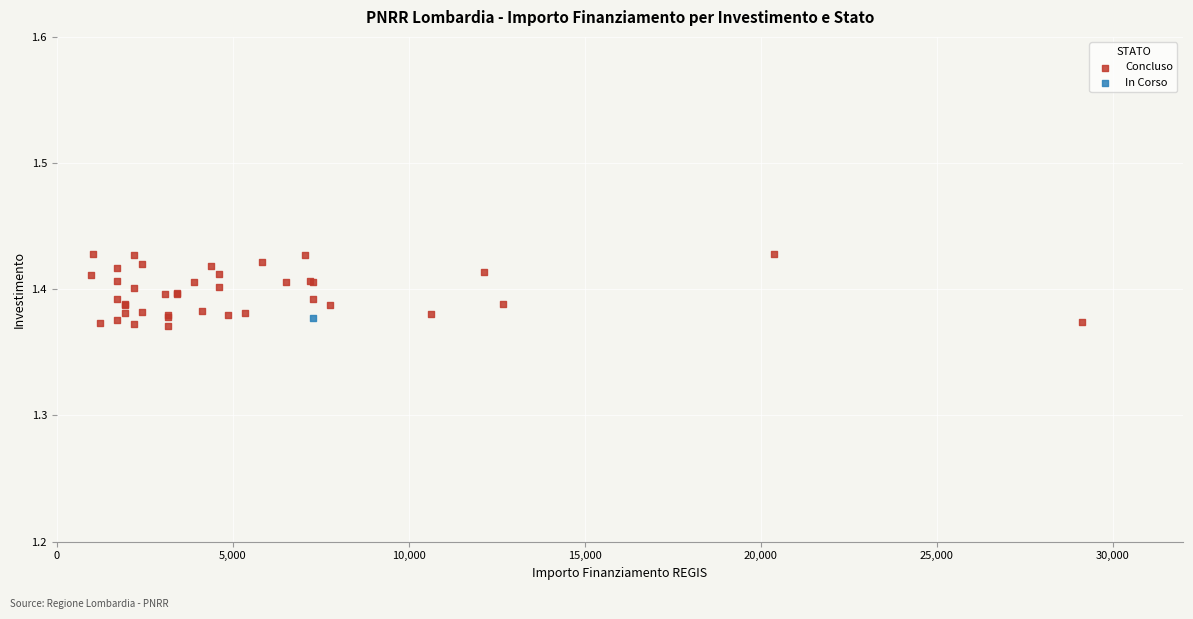

What are all the series names shown in the legend?

Concluso, In Corso